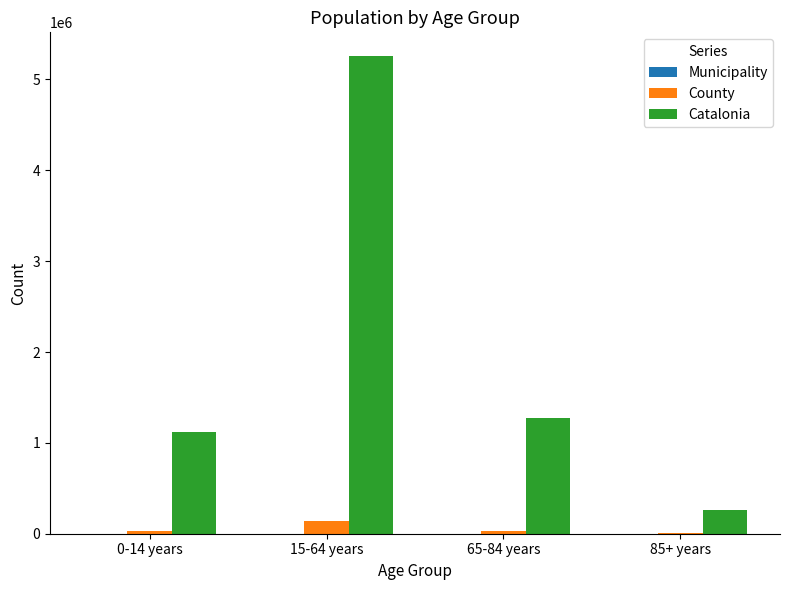

What is the average value of the County series?

53869